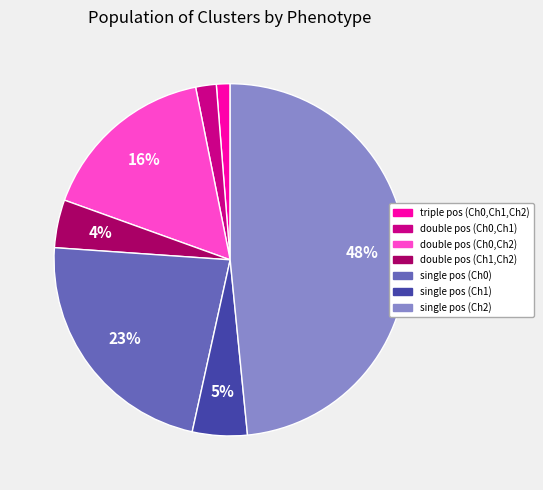

Is there a majority slice in this chart?

No